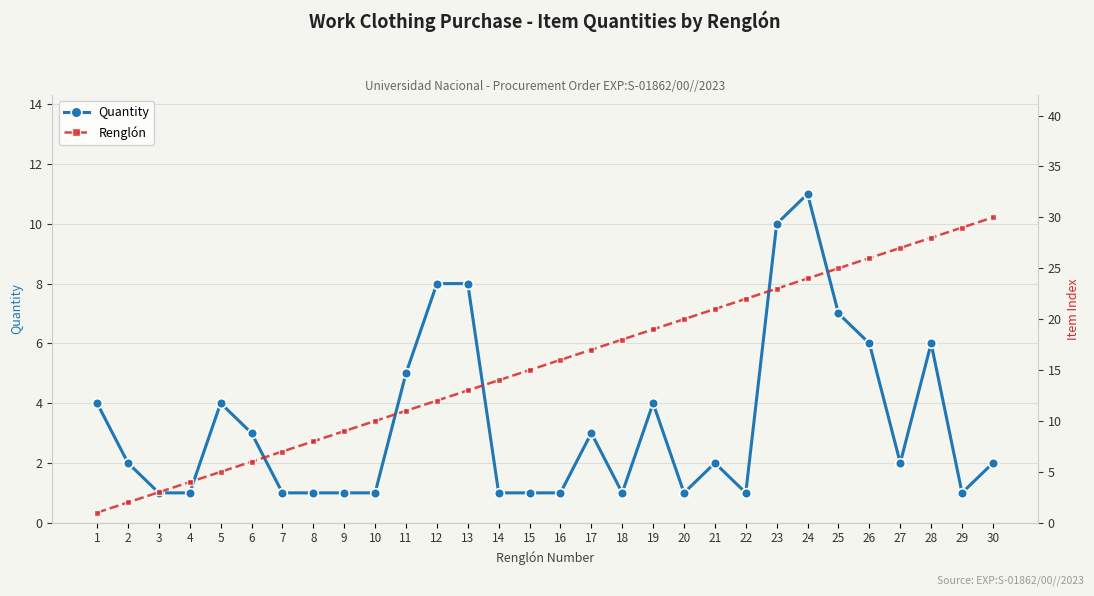

What is the difference between the maximum and minimum values in the Renglón series?

29